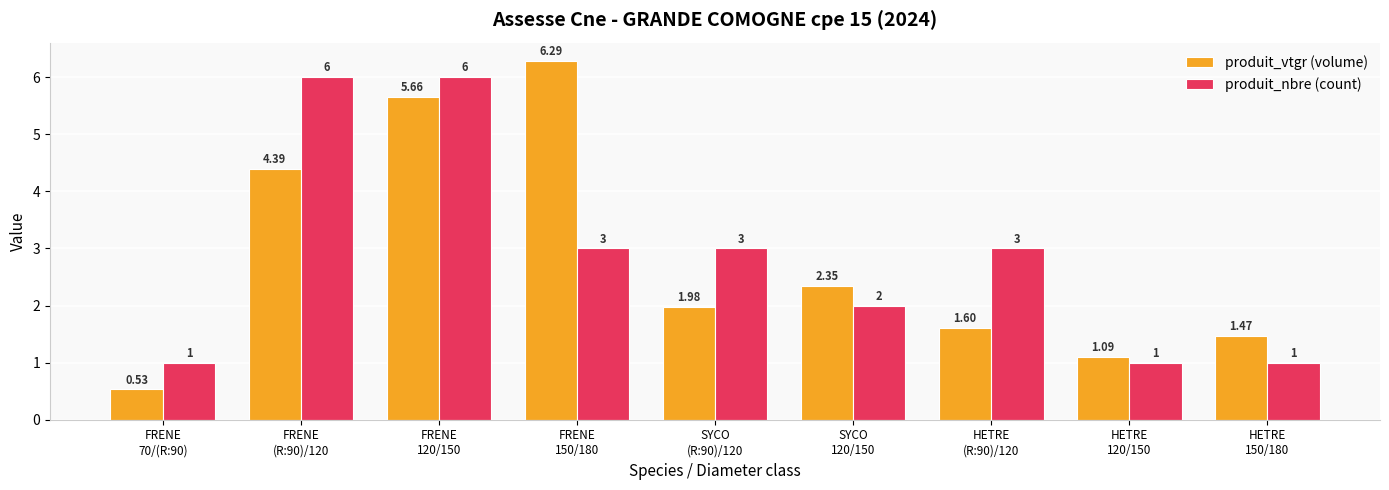

At which category is the sum across all series the highest?

FRENE
120/150